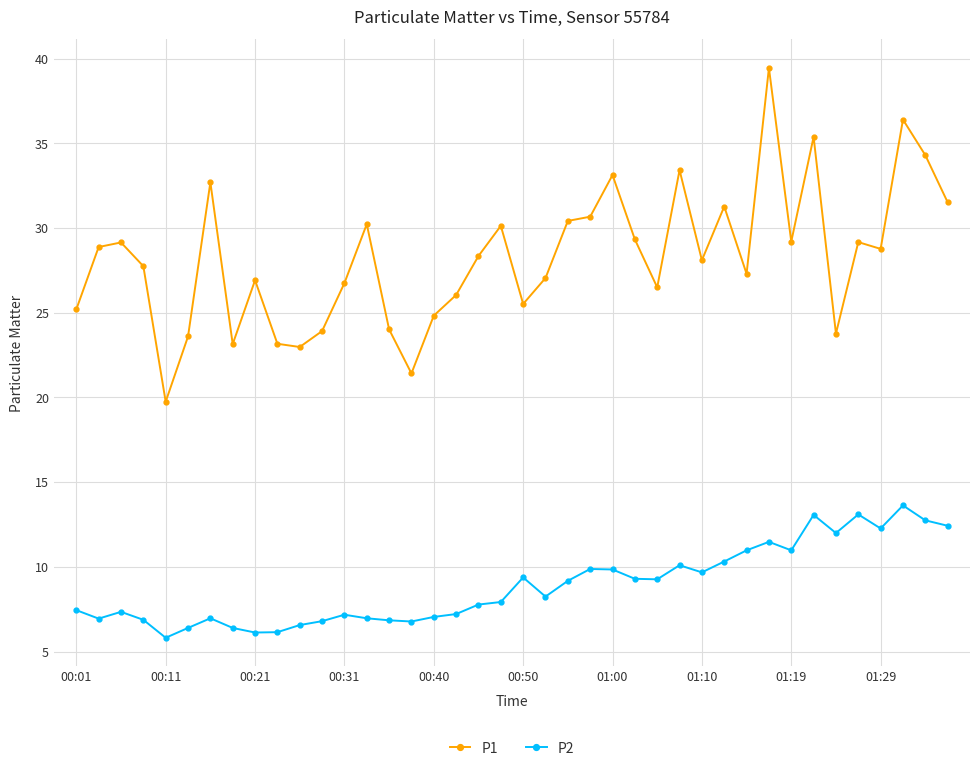

True or false: P1 and P2 cross at least once.

False